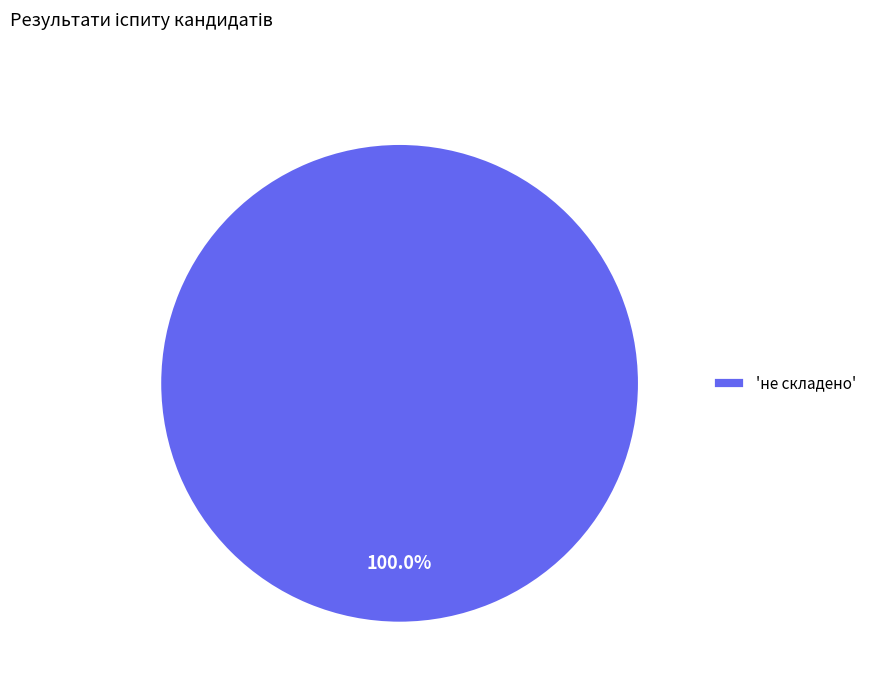

How many segments does this pie chart have?

1